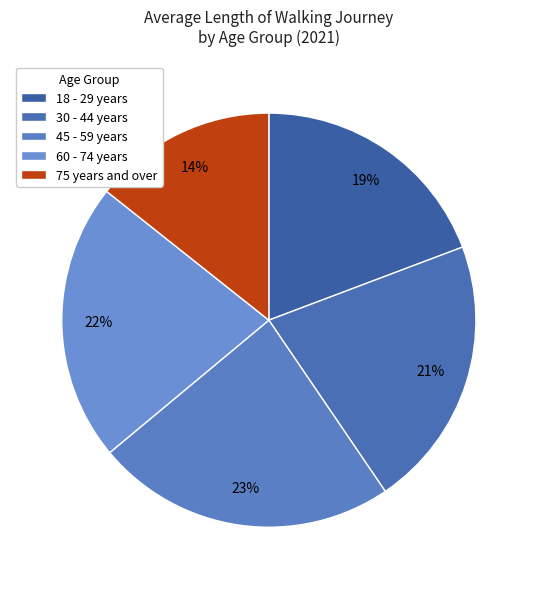

To the nearest percent, what is the difference between the largest and smallest slice percentages?

9%